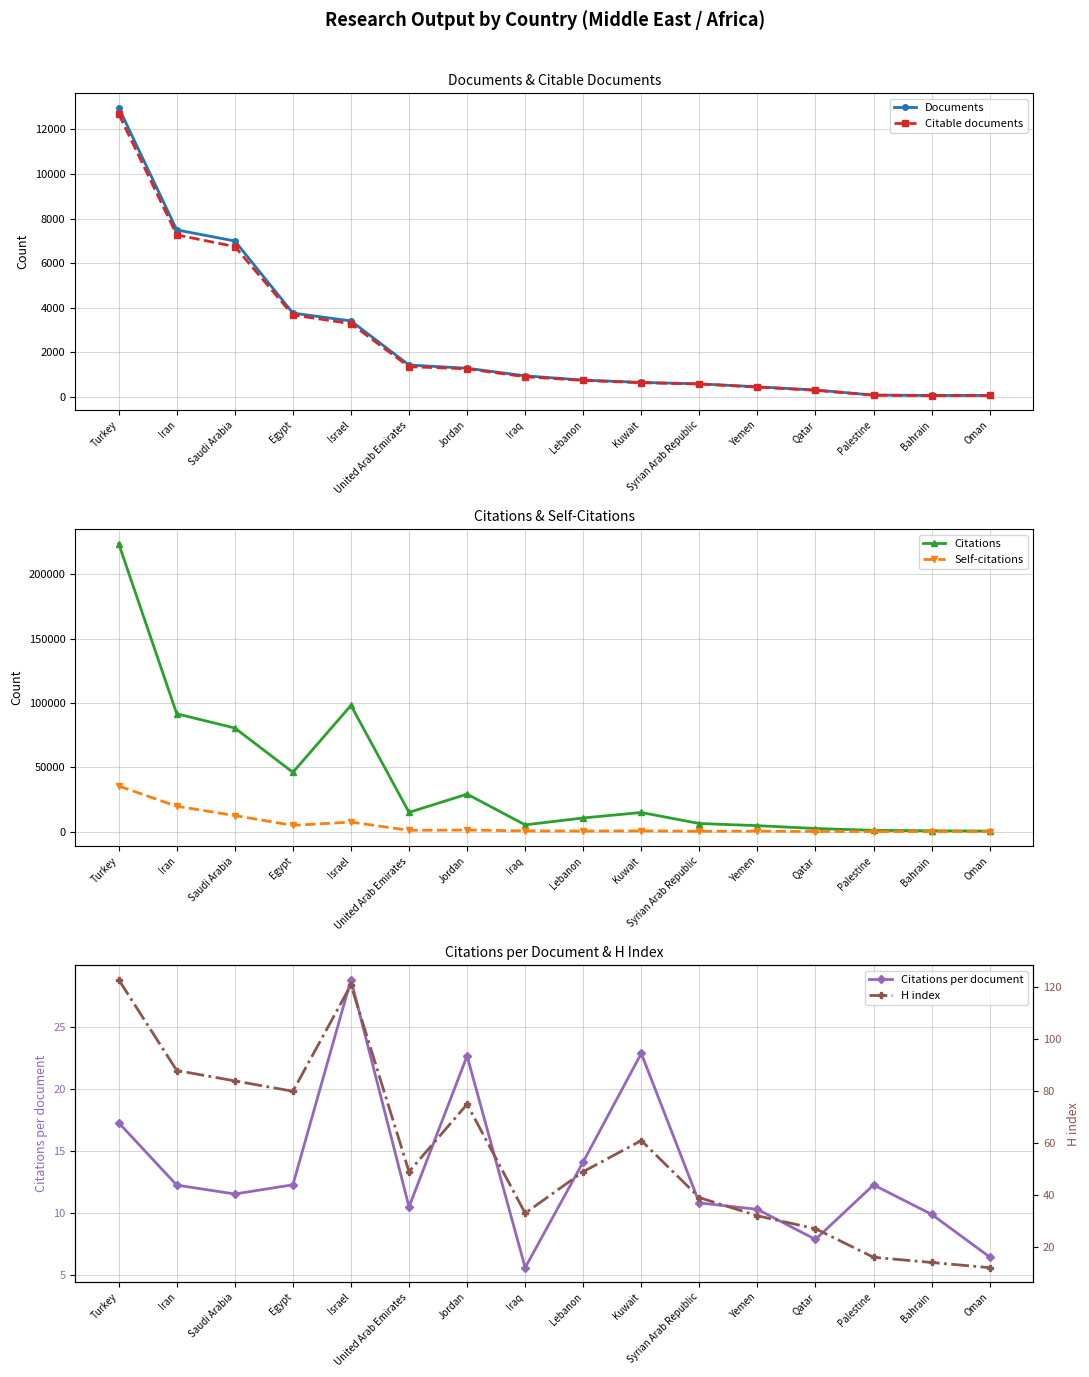

What are all the series names shown in the legend?

Documents, Citable documents, Citations, Self-citations, Citations per document, H index